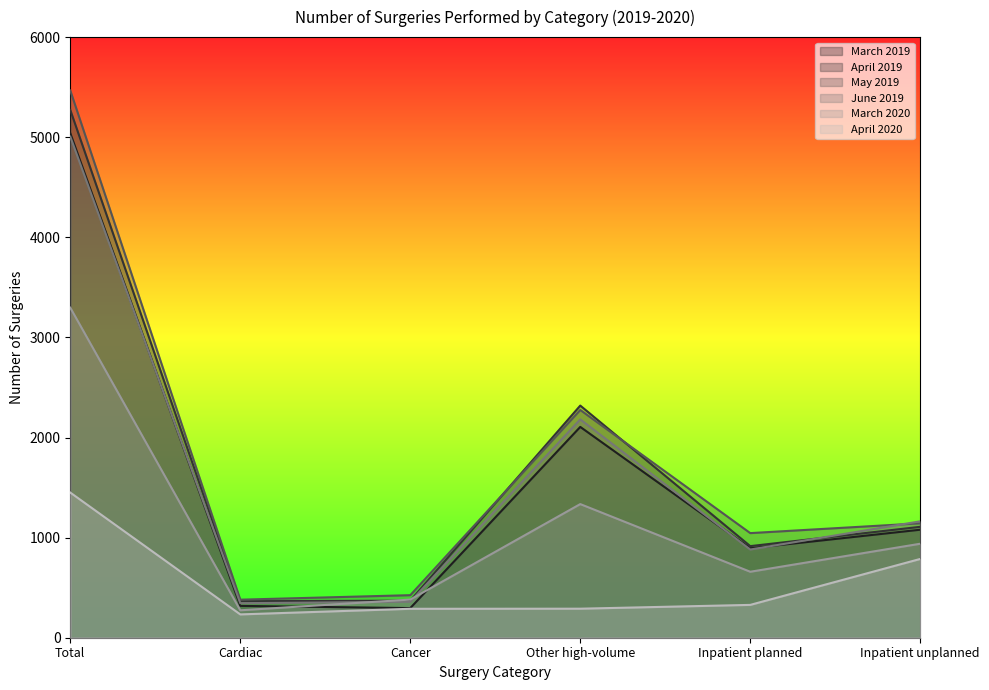

Which series has the largest total across all categories?

May 2019